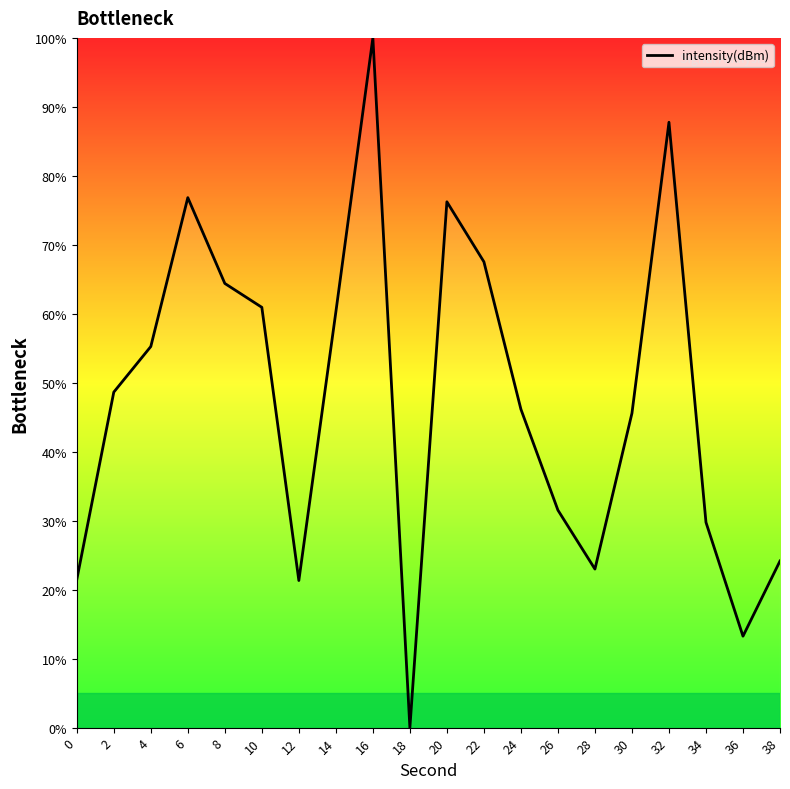

Which label corresponds to the smallest value in the chart?

18